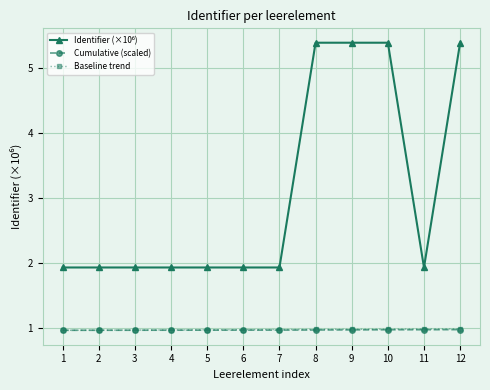

What is the highest value of the Baseline trend series?

1.0